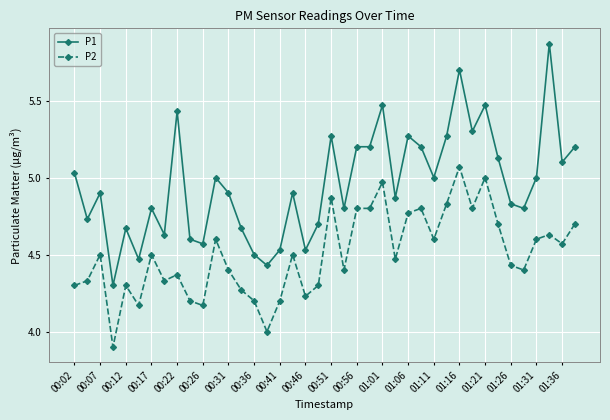

True or false: P2 has more than 2 interior local peaks.

True